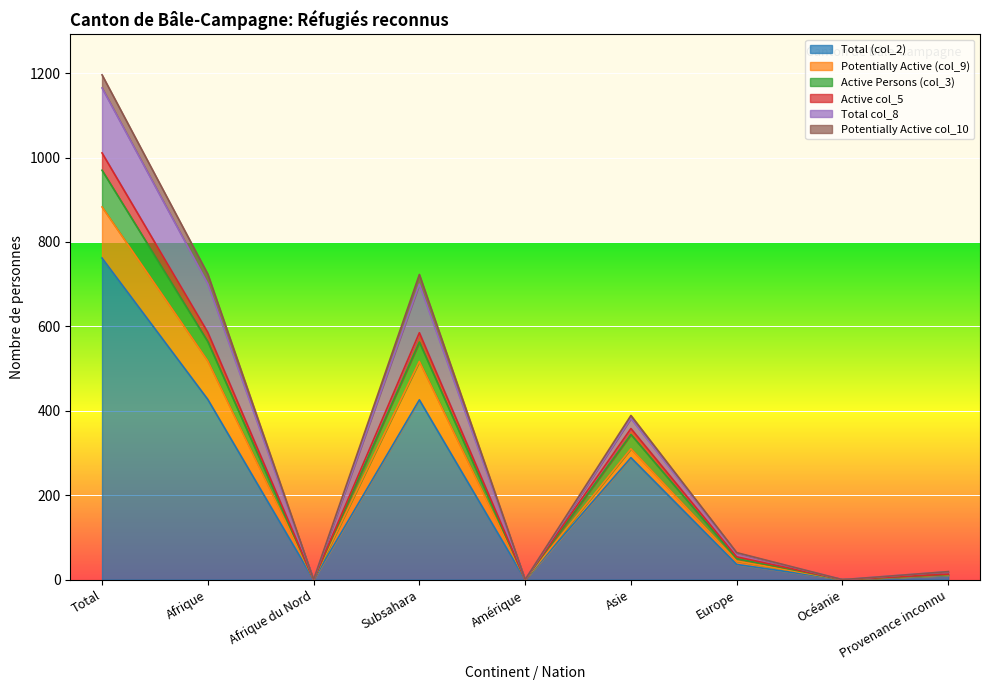

How many positive values does the Potentially Active col_10 series have?

6